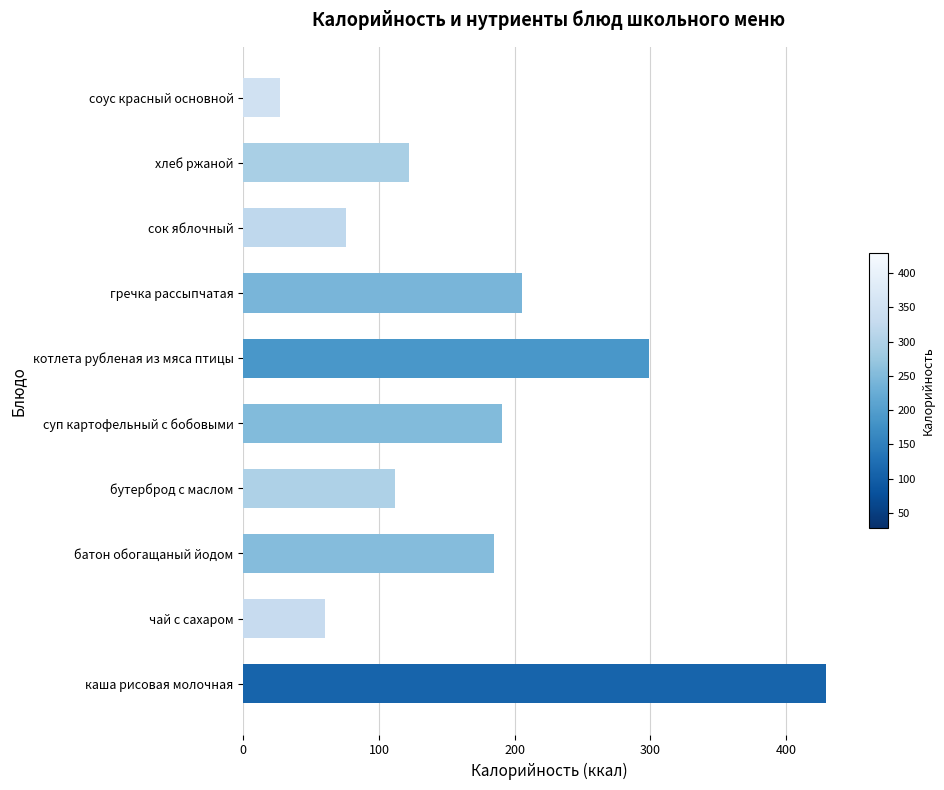

Which has a higher value, сок яблочный or суп картофельный с бобовыми?

суп картофельный с бобовыми